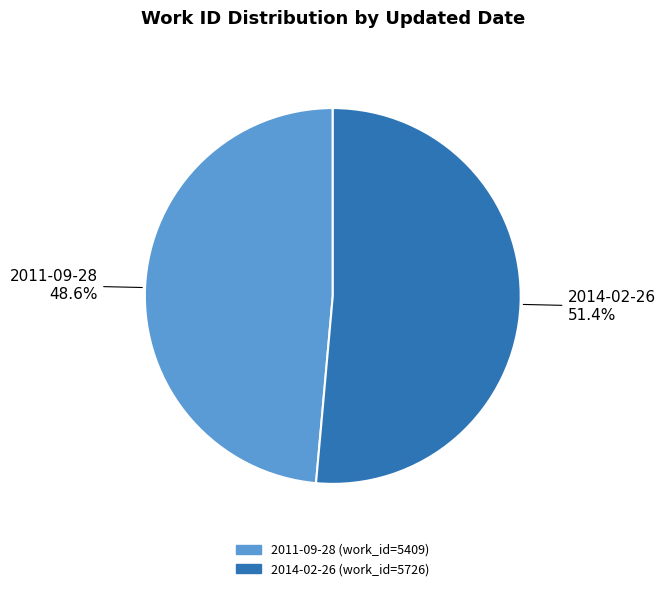

How much of the chart is everything except 2014-02-26?

48.6%